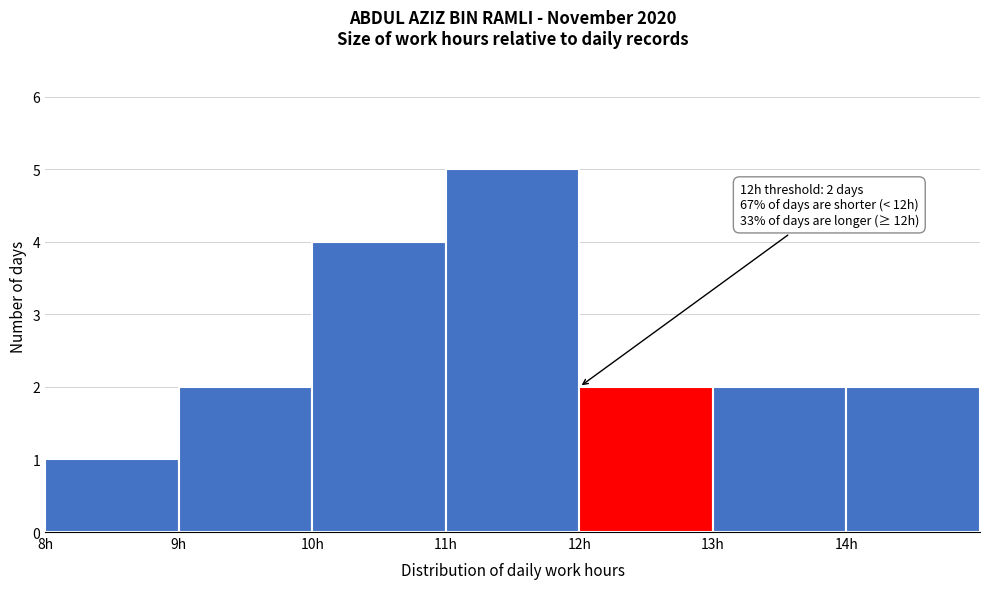

Over which range of the x-axis is the bar tallest?

11 to 12